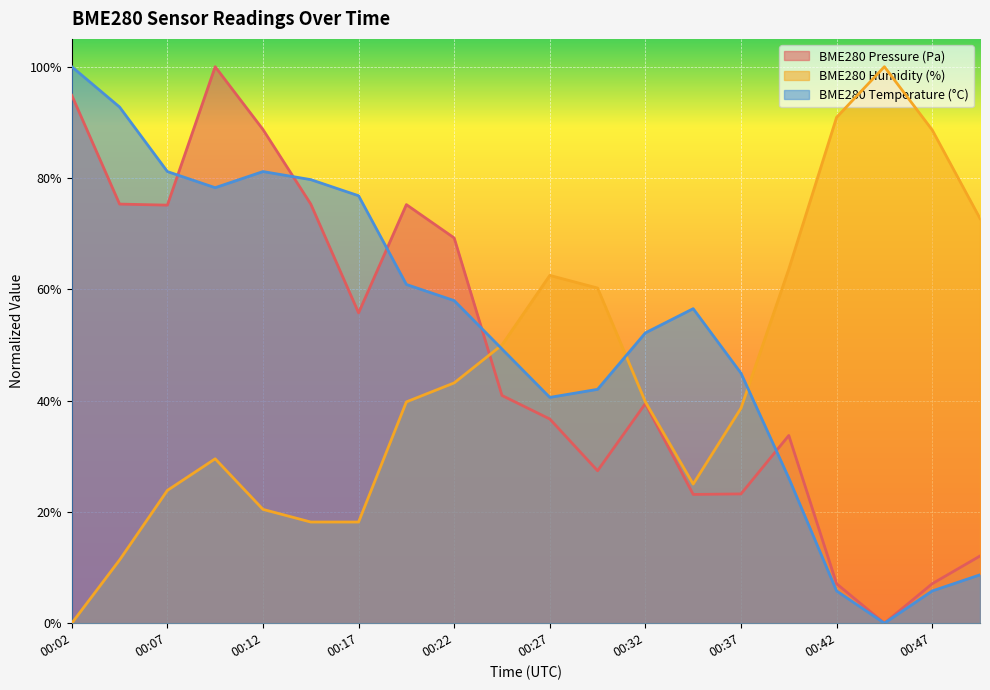

At which label does BME280_pressure reach its minimum?

00:45